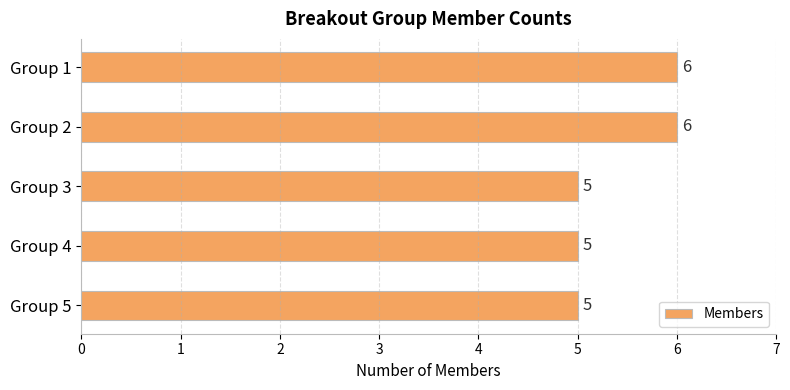

How many data points does each series have?

5